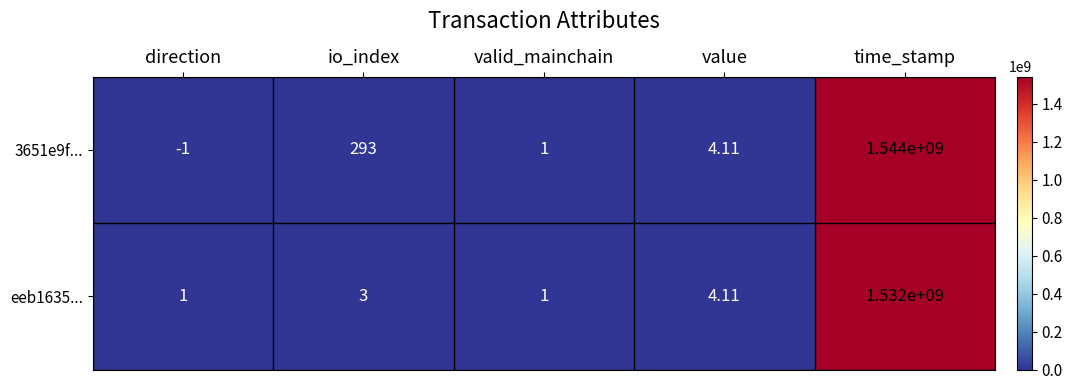

Between value and time_stamp, which series saw the biggest shift?

3651e9f...